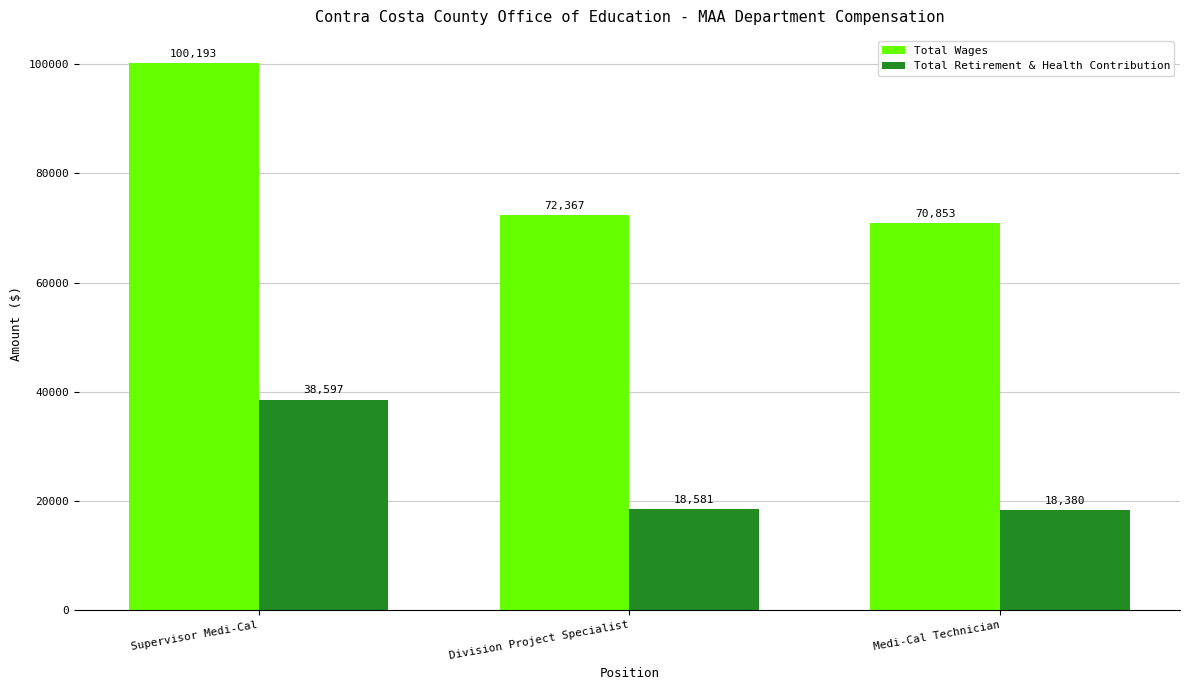

Reading left to right, what are all the values shown in this chart?

Total Wages: Supervisor Medi-Cal=100193	Division Project Specialist=72367	Medi-Cal Technician=70853
Total Retirement & Health Contribution: Supervisor Medi-Cal=38597	Division Project Specialist=18581	Medi-Cal Technician=18380